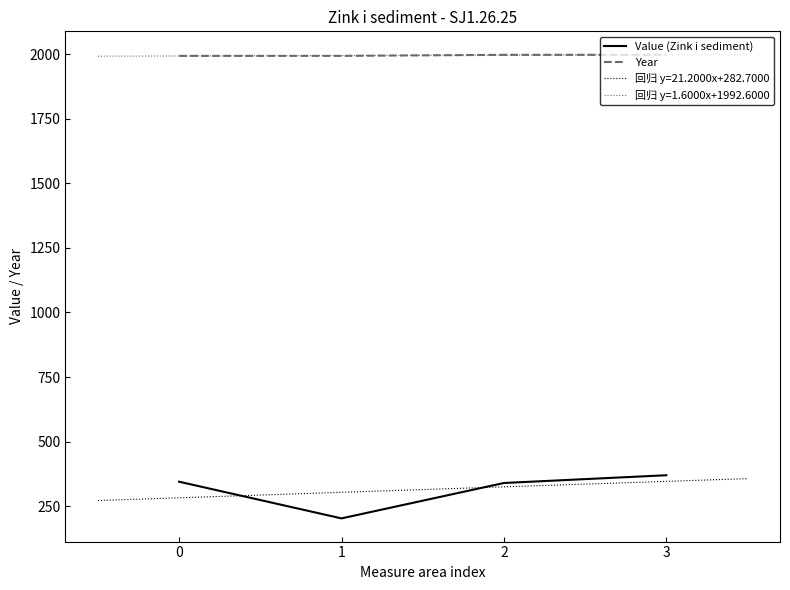

Which has a higher value, 3 or 1?

3